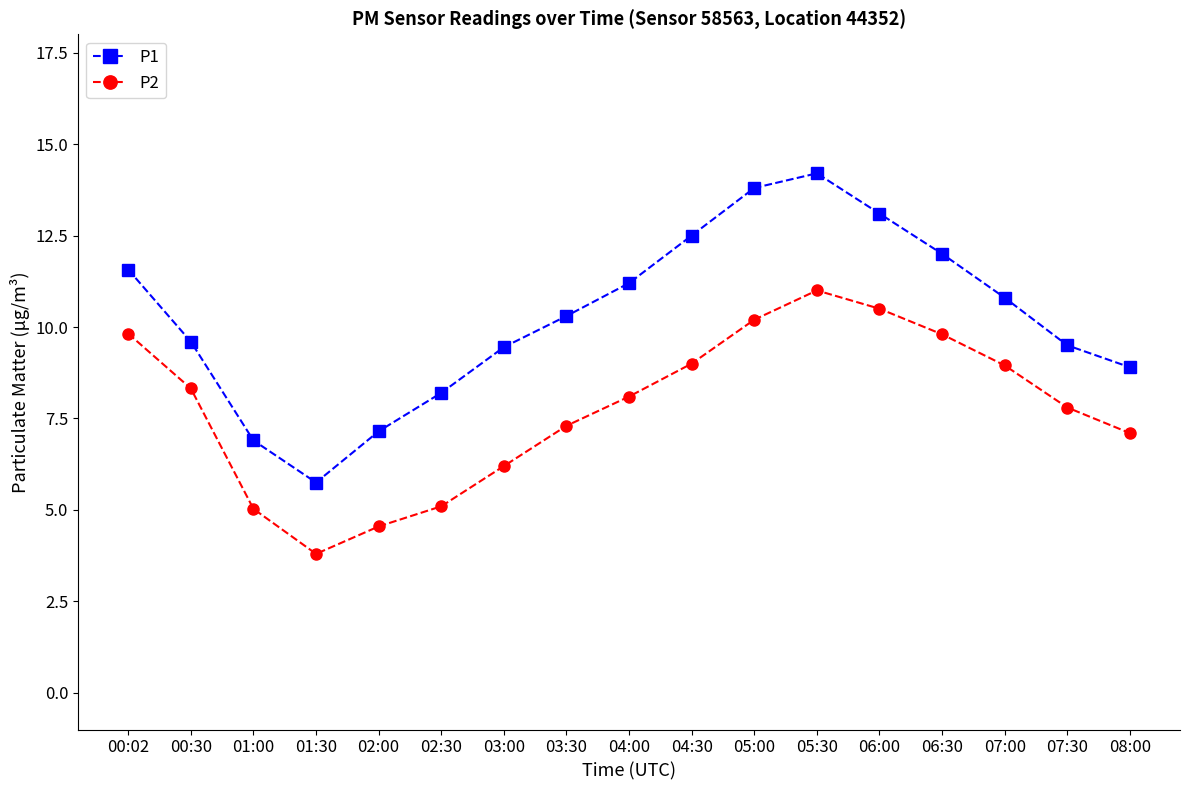

Does the chart have visible grid lines?

No